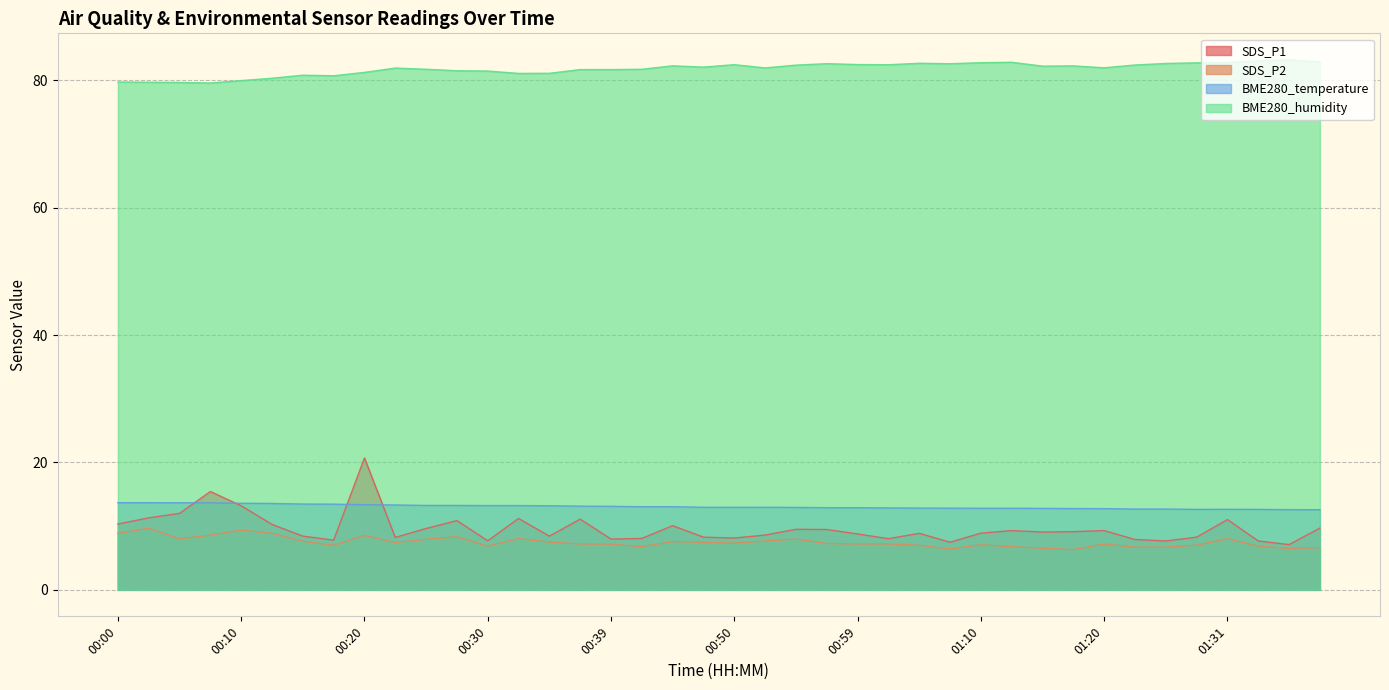

What is the sum of all SDS_P2 values?

299.1